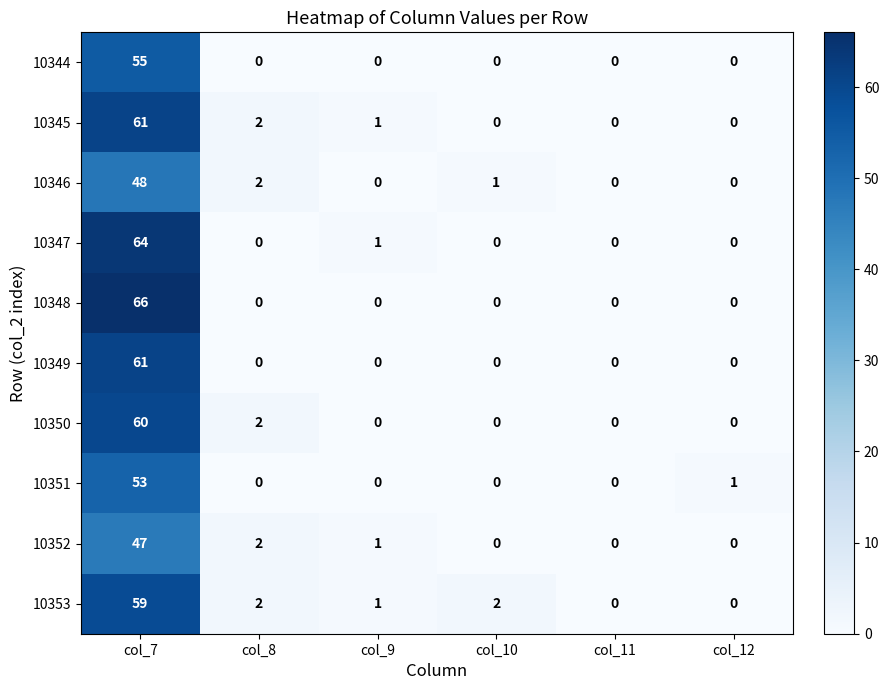

What is the sum of all 10353 values?

64